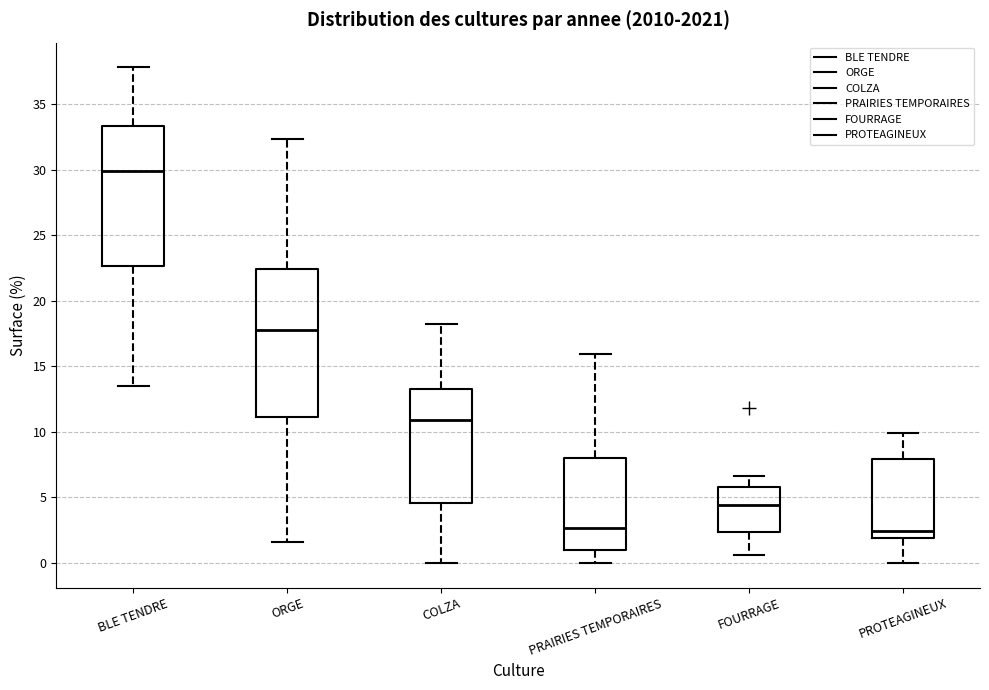

Reading left to right, transcribe this box plot: for each box, give where its median line is, the range the box spans, and where its two whiskers end, as read against the y-axis. The values are not printed on the chart, so give them approximately, as read against the axis.

BLE TENDRE: median 30.0, box 22.5 to 33.5, whiskers 13.5 to 38.0
ORGE: median 18.0, box 11.0 to 22.5, whiskers 1.5 to 32.5
COLZA: median 11.0, box 4.5 to 13.5, whiskers 0.0 to 18.0
PRAIRIES TEMPORAIRES: median 2.5, box 1.0 to 8.0, whiskers 0.0 to 16.0
FOURRAGE: median 4.5, box 2.5 to 6.0, whiskers 0.5 to 6.5
PROTEAGINEUX: median 2.5, box 2.0 to 8.0, whiskers 0.0 to 10.0